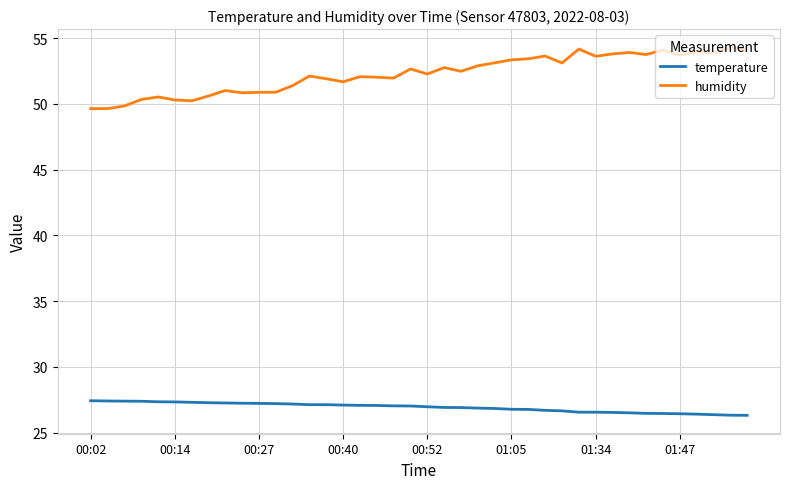

Which series has the widest spread of values?

humidity